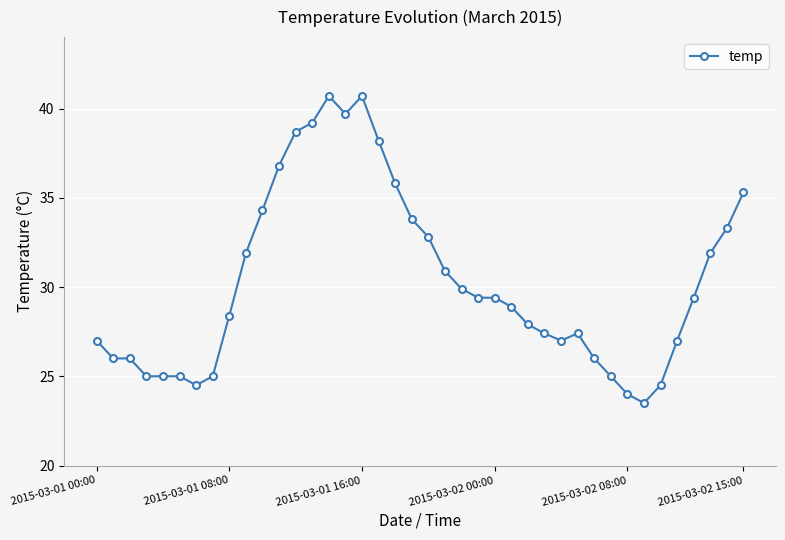

What is the maximum value shown in the chart?

40.7